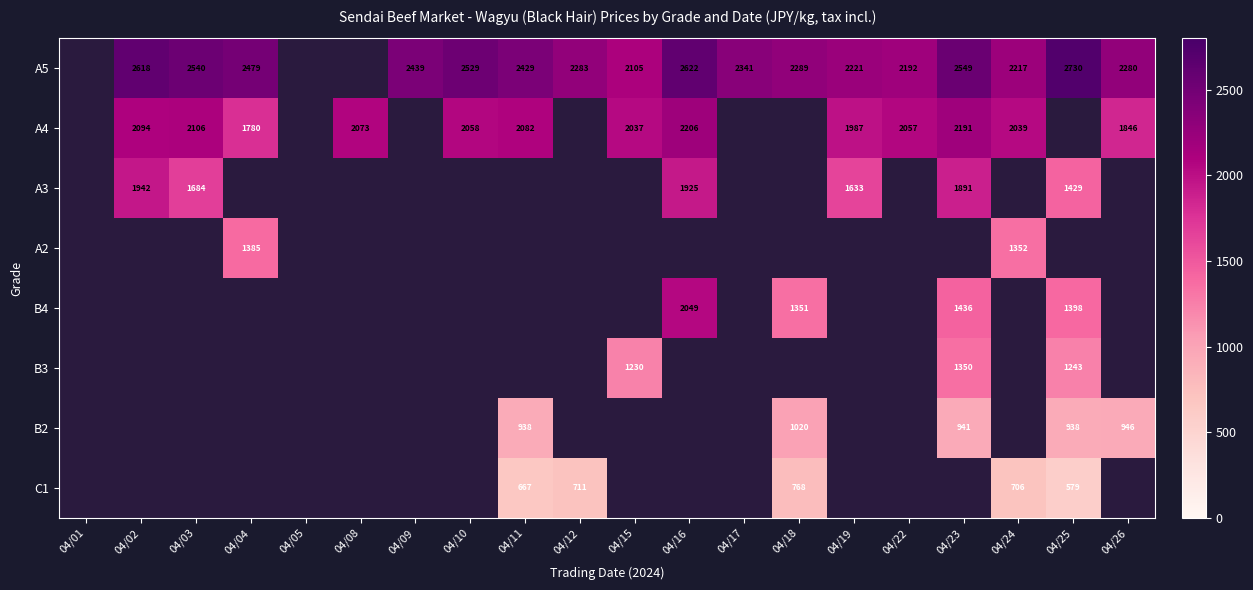

The value of A4 at 04/08 is 1155. True or false?

False